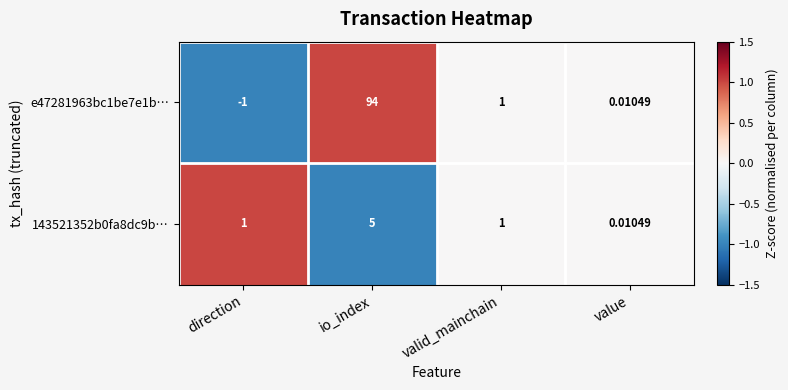

At which category is the sum across all series the highest?

io_index